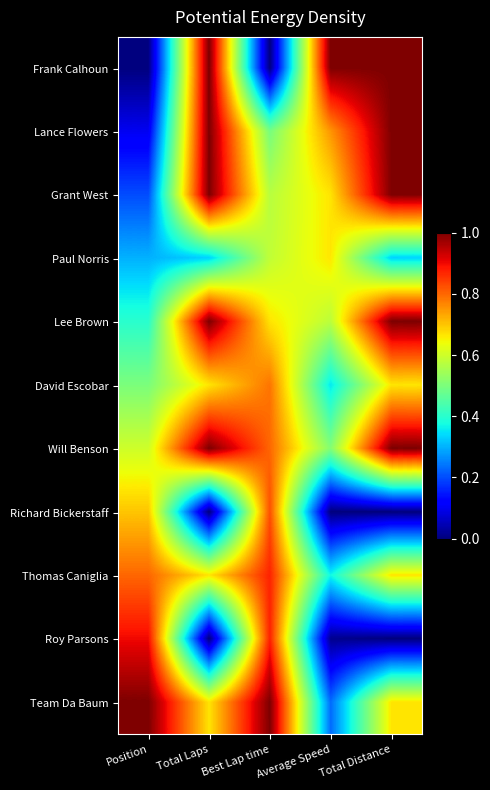

Reading left to right, list all the values displayed in this chart.

Frank Calhoun: Position=0.0	Total Laps=1.0	Best Lap time=0.0	Average Speed=1.0	Total Distance=1.0
Lance Flowers: Position=0.1	Total Laps=1.0	Best Lap time=0.5	Average Speed=0.8	Total Distance=1.0
Grant West: Position=0.2	Total Laps=1.0	Best Lap time=0.6	Average Speed=0.7	Total Distance=1.0
Paul Norris: Position=0.3	Total Laps=0.3	Best Lap time=0.6	Average Speed=0.7	Total Distance=0.3
Lee Brown: Position=0.4	Total Laps=1.0	Best Lap time=0.7	Average Speed=0.6	Total Distance=1.0
David Escobar: Position=0.5	Total Laps=0.7	Best Lap time=0.8	Average Speed=0.4	Total Distance=0.7
Will Benson: Position=0.6	Total Laps=1.0	Best Lap time=0.8	Average Speed=0.5	Total Distance=1.0
Richard Bickerstaff: Position=0.7	Total Laps=0.0	Best Lap time=0.8	Average Speed=0.0	Total Distance=0.0
Thomas Caniglia: Position=0.8	Total Laps=0.7	Best Lap time=0.9	Average Speed=0.4	Total Distance=0.7
Roy Parsons: Position=0.9	Total Laps=0.0	Best Lap time=0.9	Average Speed=0.0	Total Distance=0.0
Team Da Baum: Position=1.0	Total Laps=0.7	Best Lap time=1.0	Average Speed=0.2	Total Distance=0.7